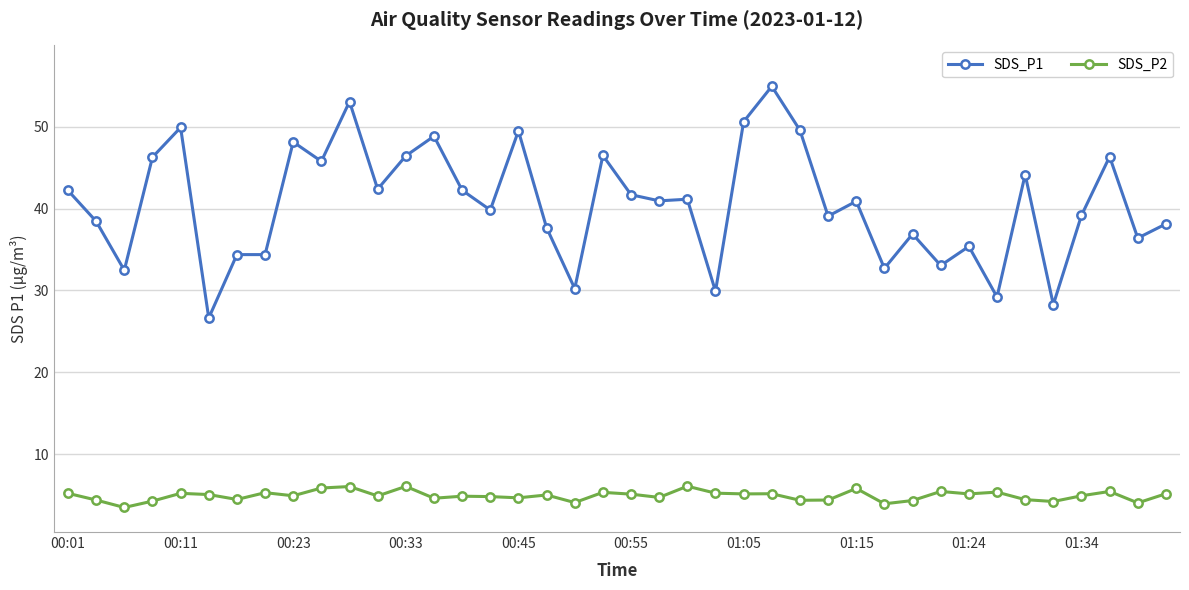

At how many categories does at least one series exceed 3?

40